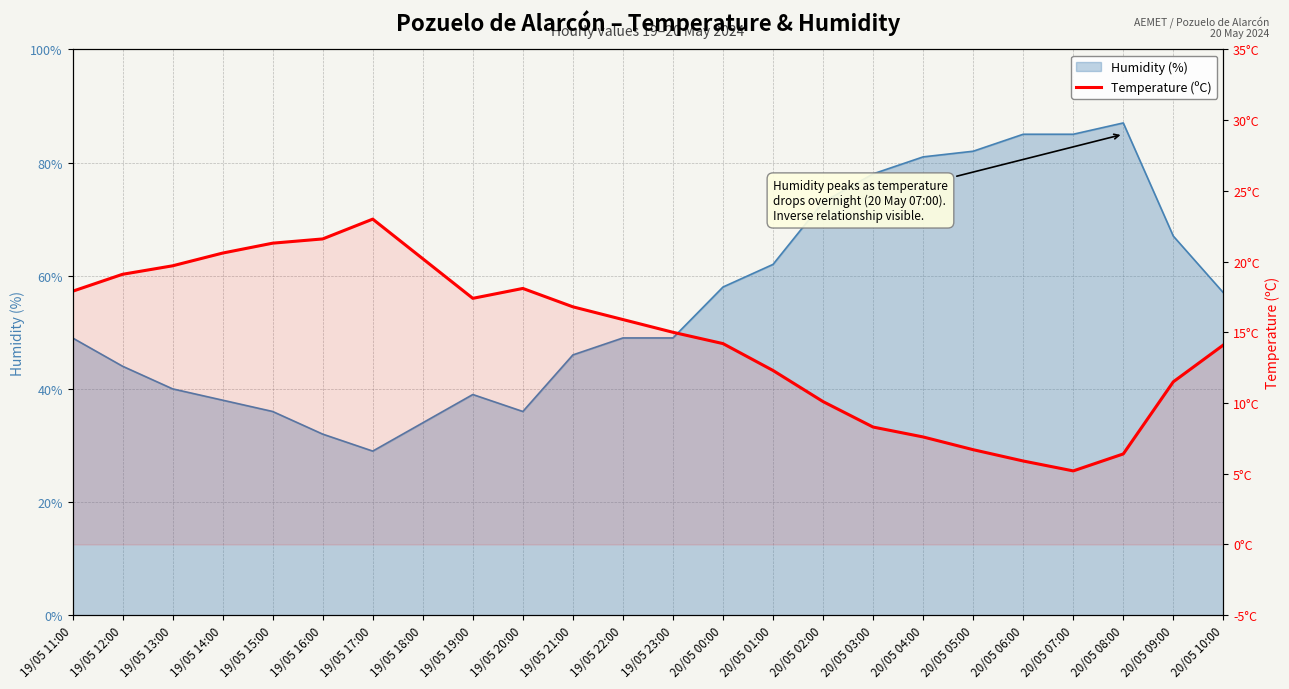

Reading left to right, what are all the values shown in this chart?

17.9	19.1	19.7	20.6	21.3	21.6	23.0	20.2	17.4	18.1	16.8	15.9	15.0	14.2	12.3	10.1	8.3	7.6	6.7	5.9	5.2	6.4	11.5	14.1